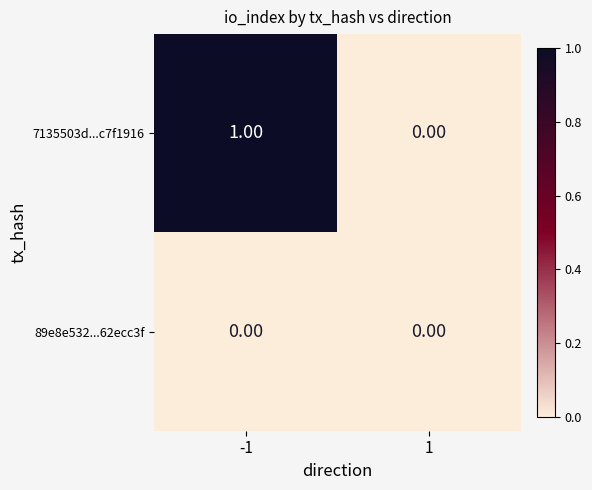

Between -1 and 1, which series saw the biggest shift?

7135503d...c7f1916